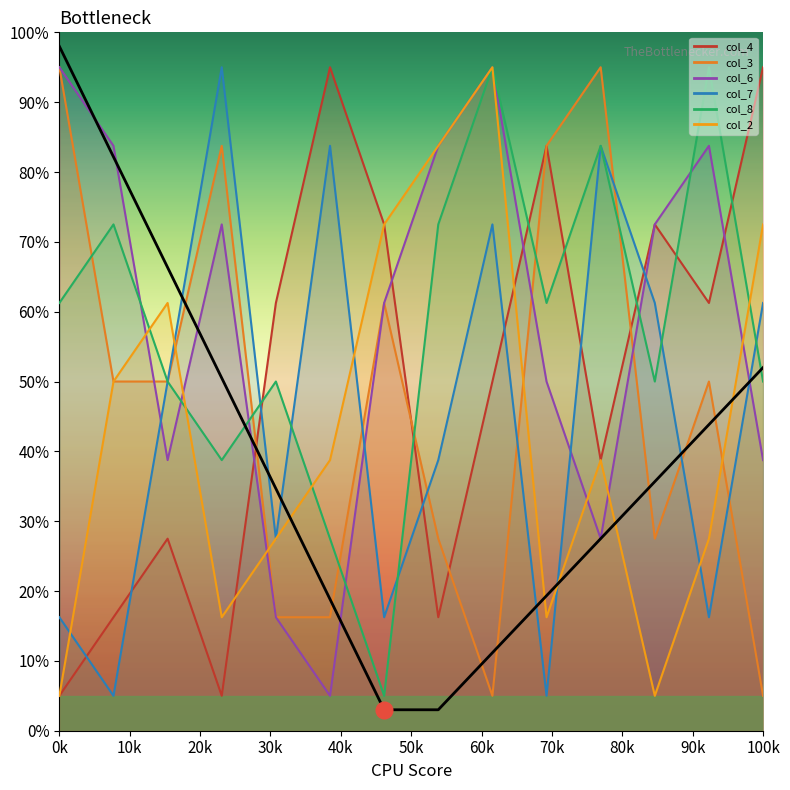

How many interior local peaks does the col_3 series have?

4